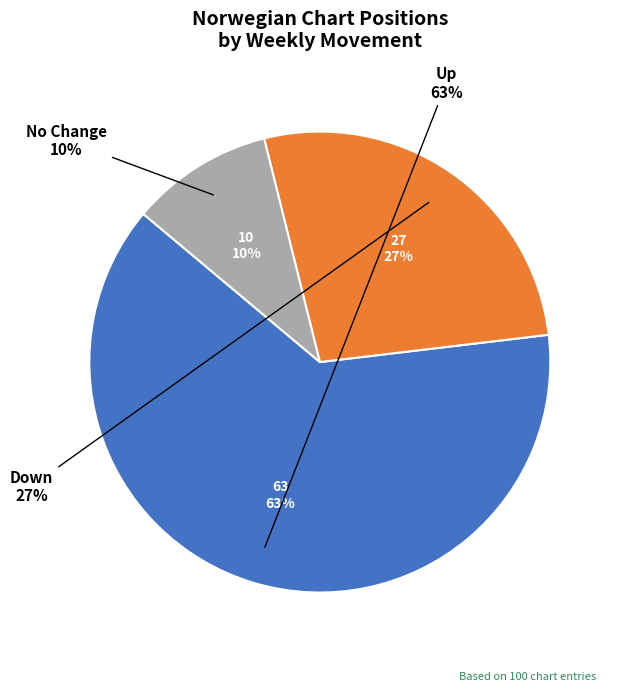

Which has a higher value, down or up?

up